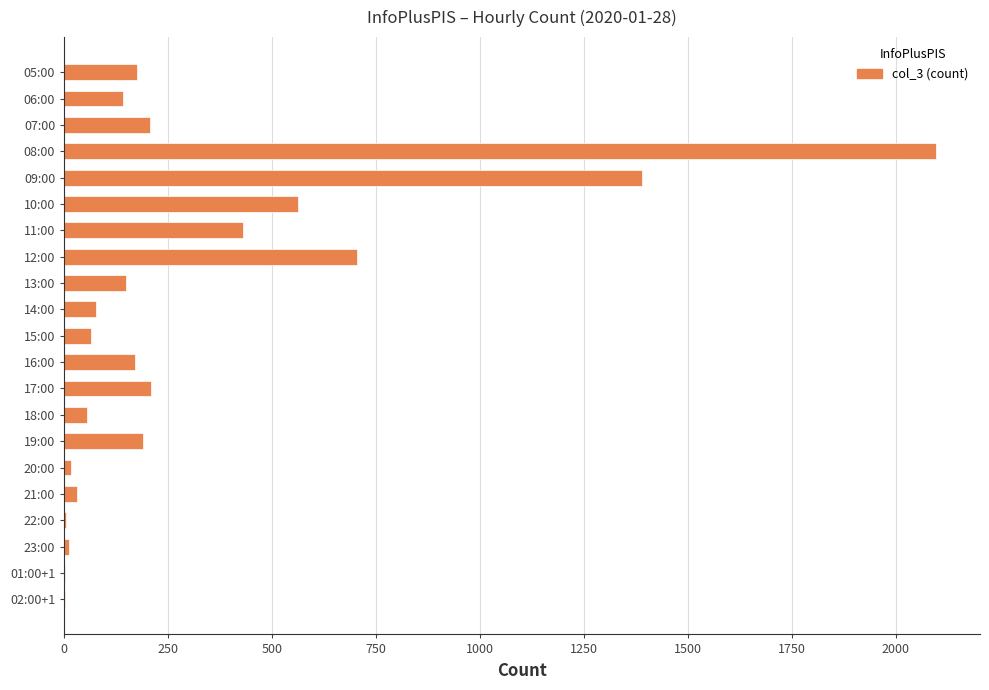

What is the sum of all values?

6683